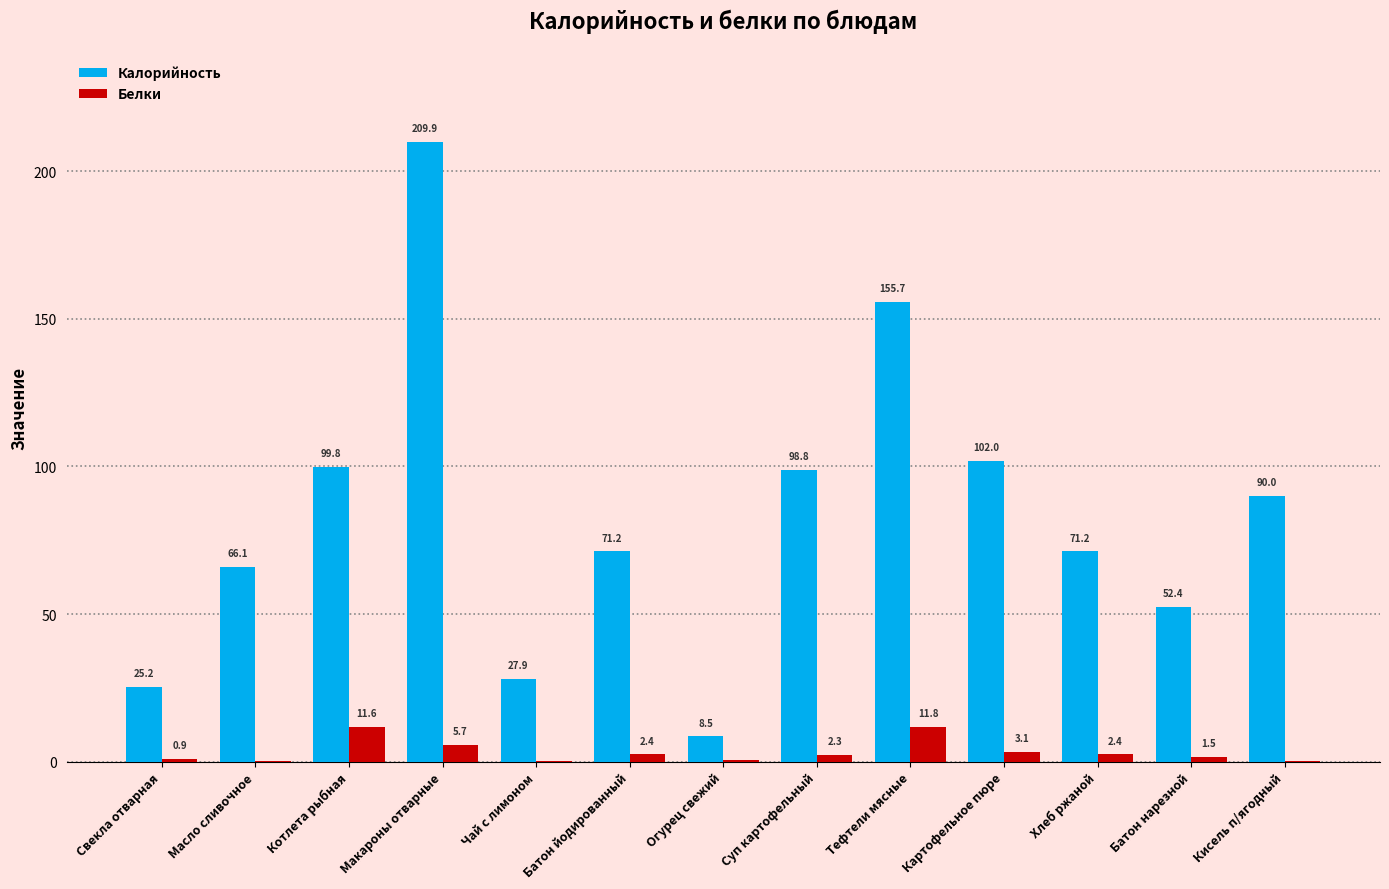

Count the number of data series in this chart.

2